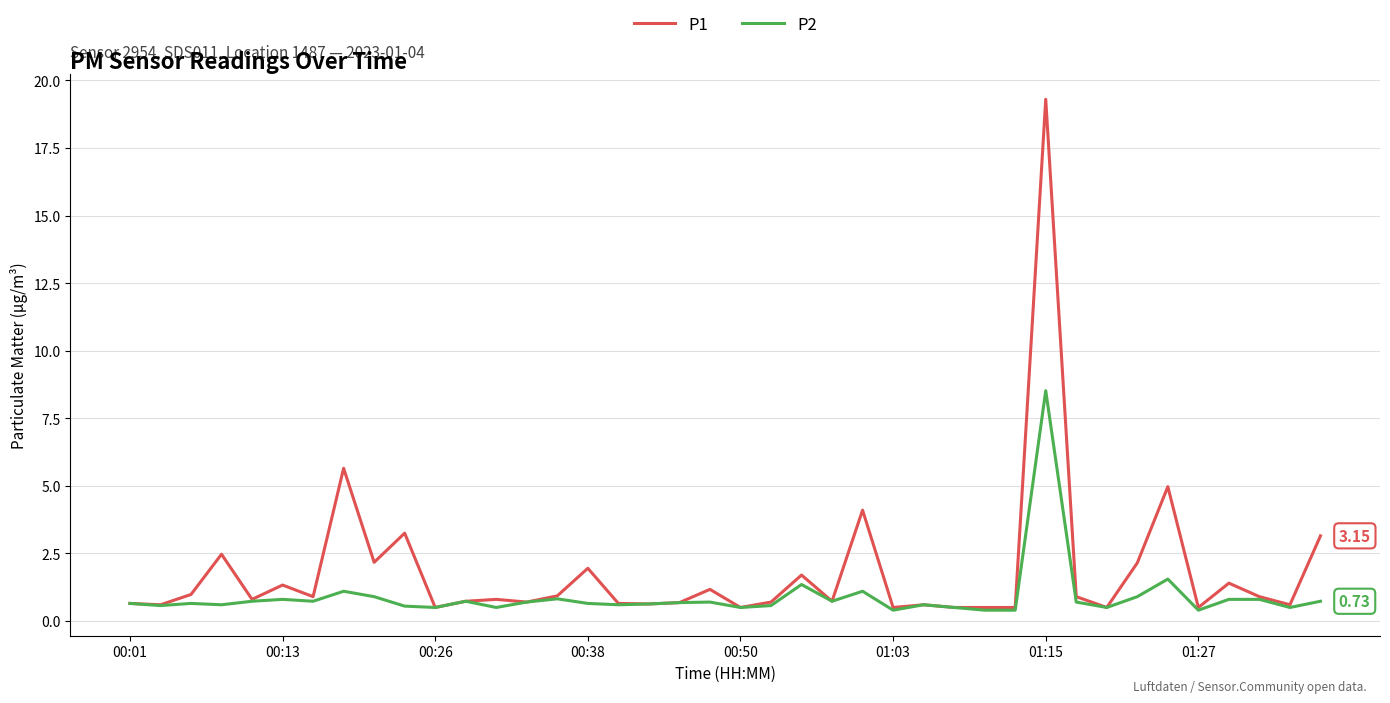

Rank the series by their average value, from highest to lowest.

P1, P2